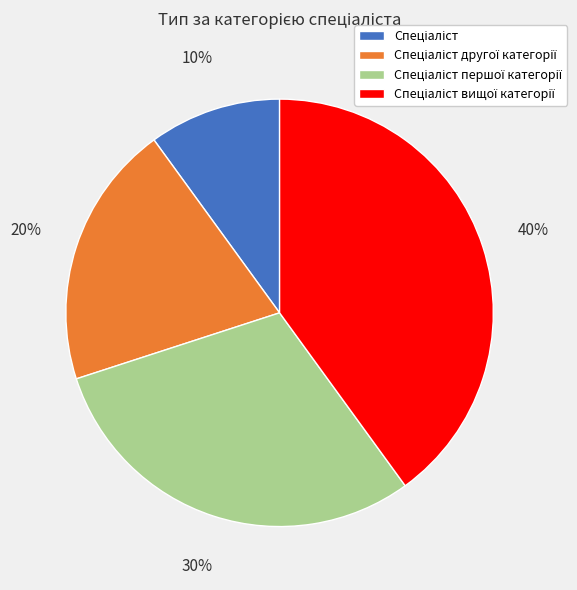

Is there any slice that represents more than half of the pie?

No